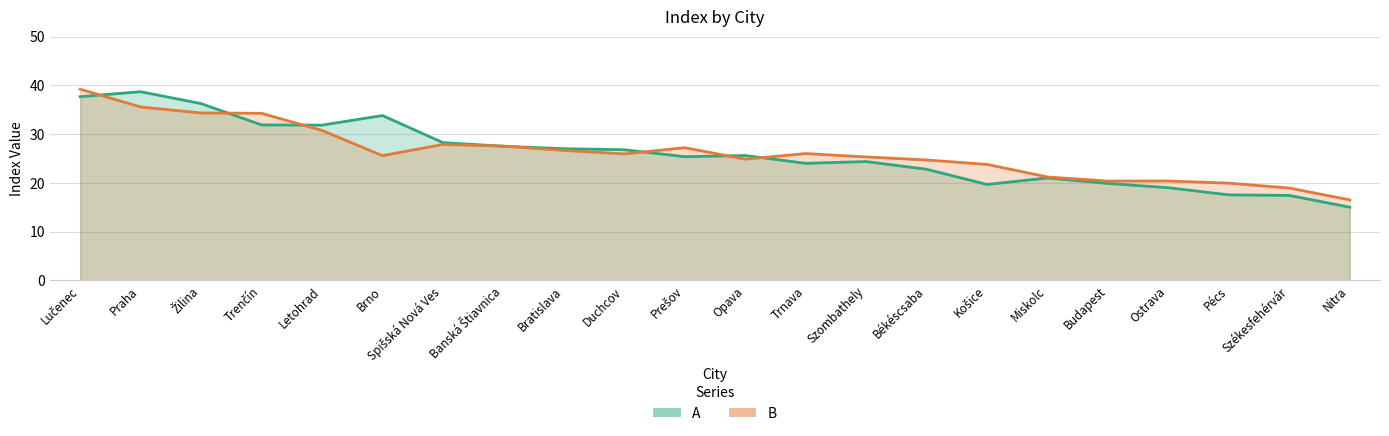

Rank the categories by B value from lowest to highest.

Nitra, Székesfehérvár, Pécs, Budapest, Ostrava, Miskolc, Košice, Békéscsaba, Opava, Szombathely, Brno, Duchcov, Trnava, Bratislava, Prešov, Banská Štiavnica, Spišská Nová Ves, Letohrad, Trenčín, Žilina, Praha, Lučenec